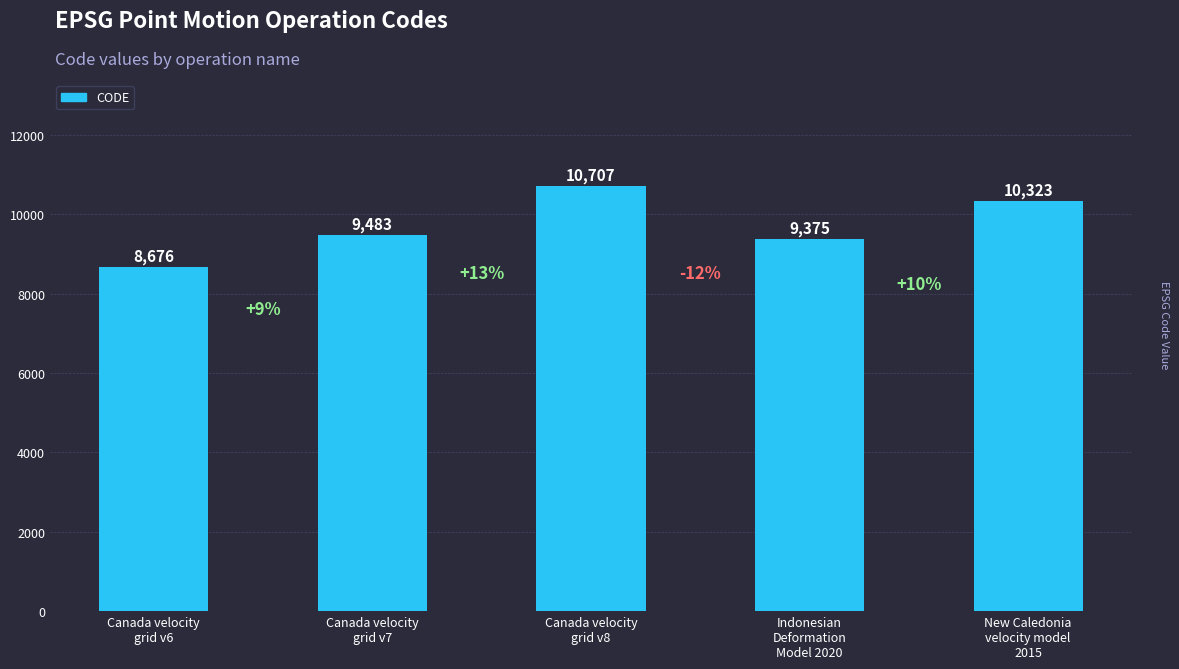

Between New Caledonia
velocity model
2015 and Indonesian
Deformation
Model 2020, which is larger?

New Caledonia
velocity model
2015